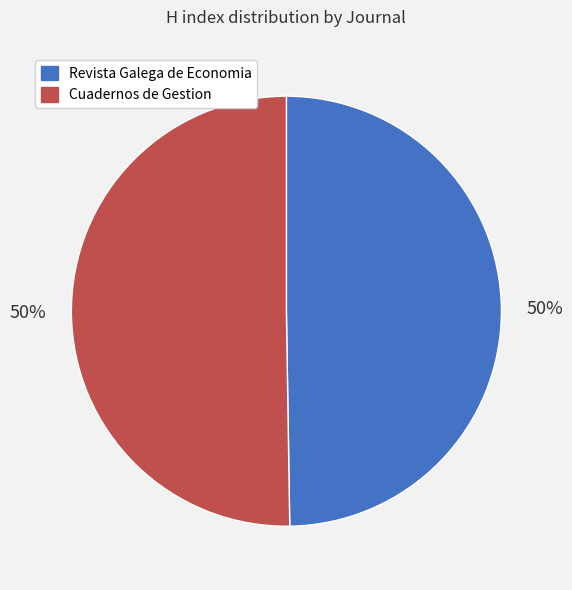

To the nearest percent, what is the combined percentage of Cuadernos de Gestion and Revista Galega de Economia?

100%